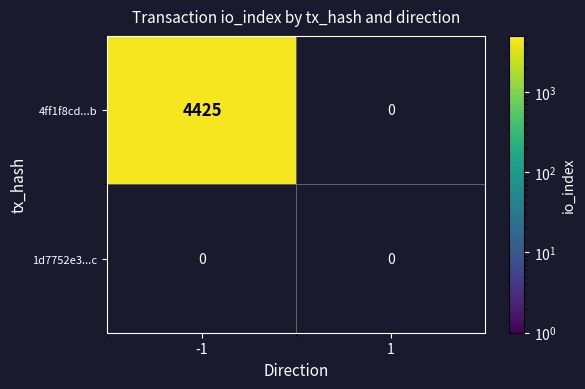

What is the approximate value of 4ff1f8cd4cc2815d2716cd2827d30d6f95cb76b at io_index?

4425